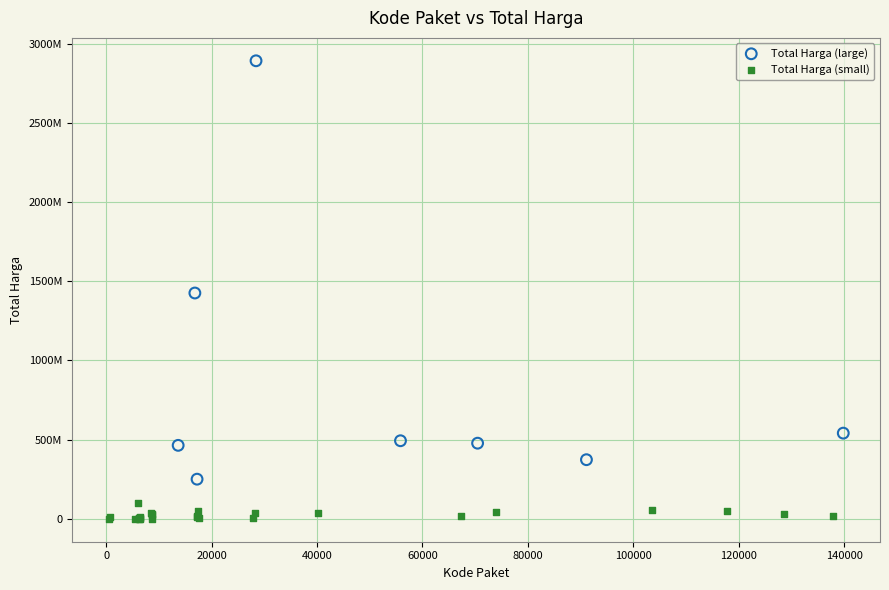

What are all the series names shown in the legend?

Total Harga (large), Total Harga (small)